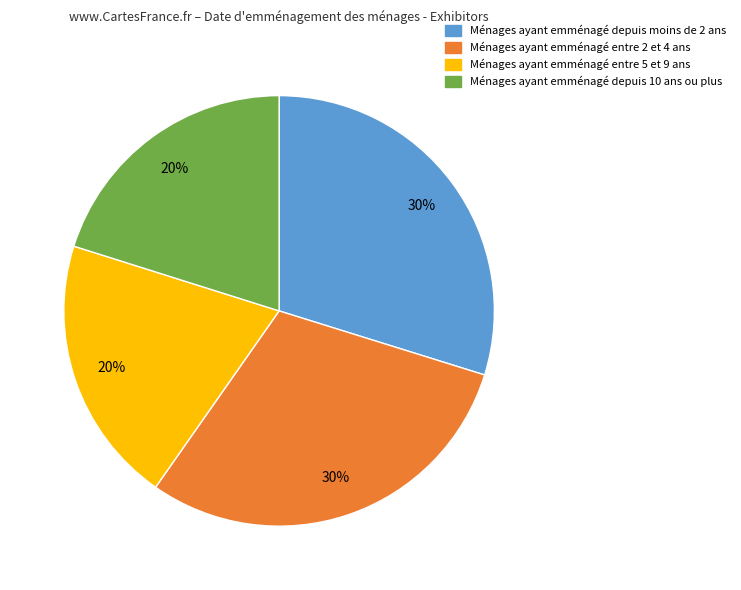

Do Ménages ayant emménagé depuis 10 ans ou plus and Ménages ayant emménagé entre 5 et 9 ans together represent more than half of the pie?

No